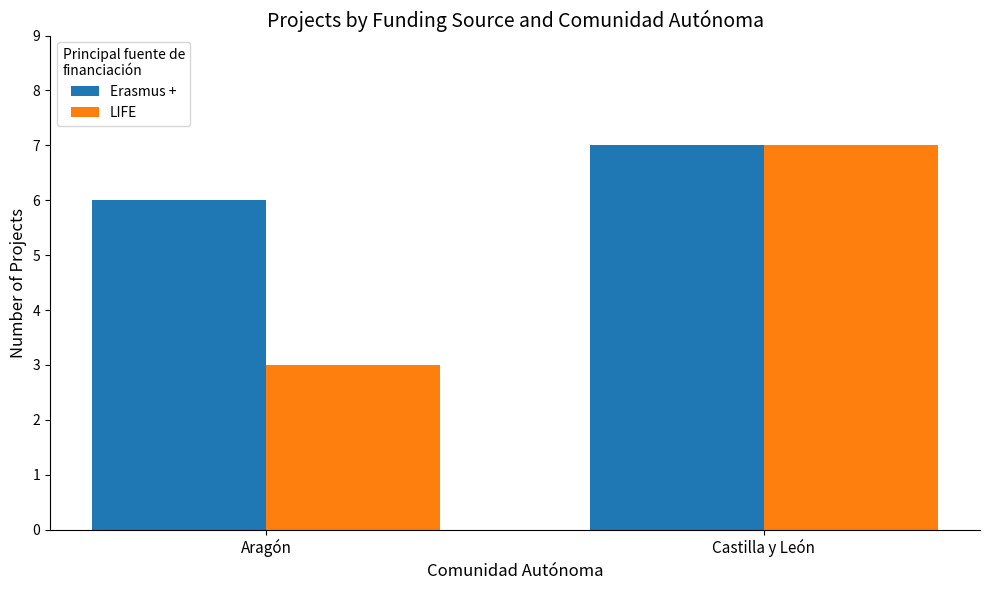

What is the total value across all series at Aragón?

9